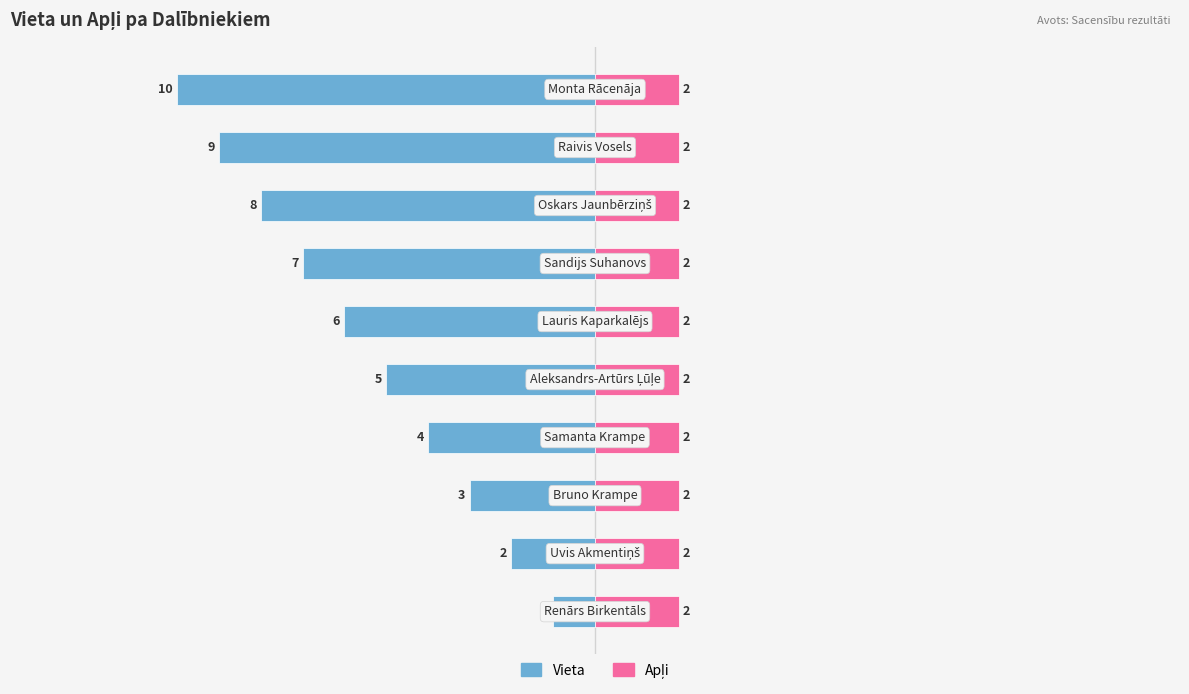

How many bars are there in each group?

2